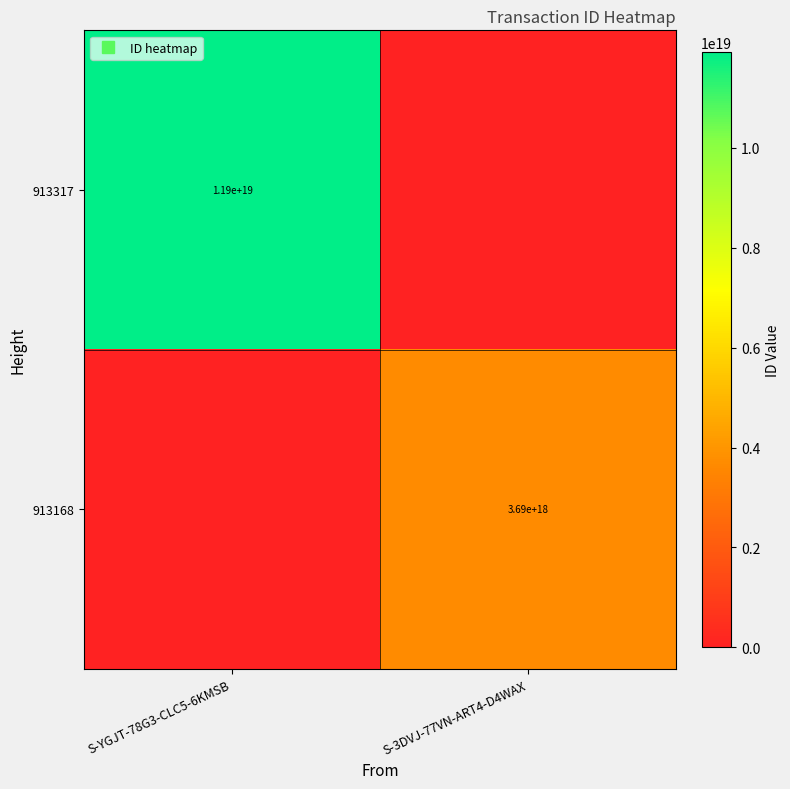

How many positive values does the 913317 series have?

1